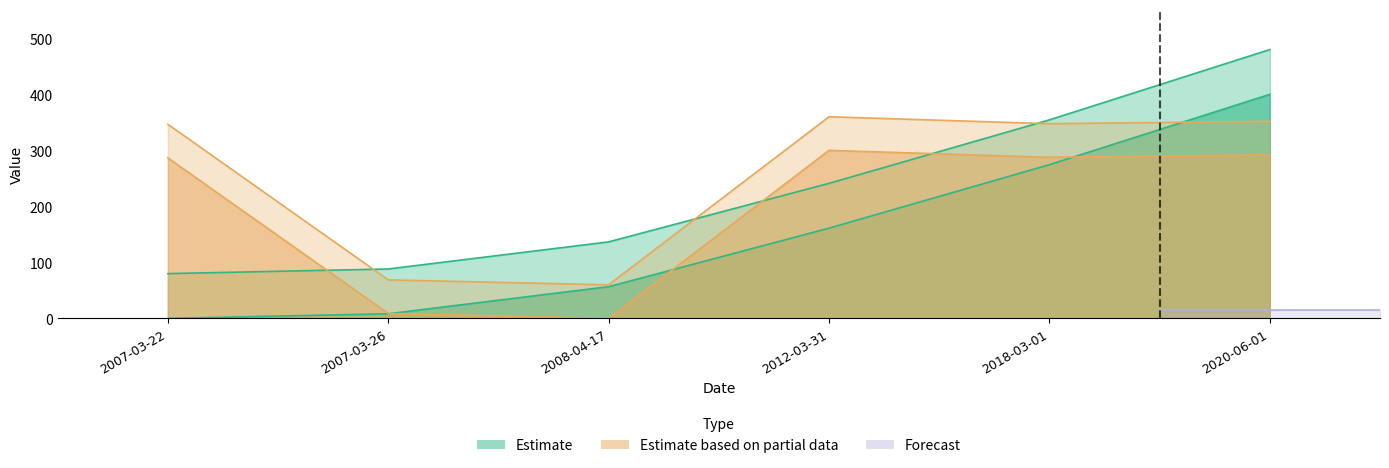

True or false: Estimate has more than 1 points higher than both neighbors.

False